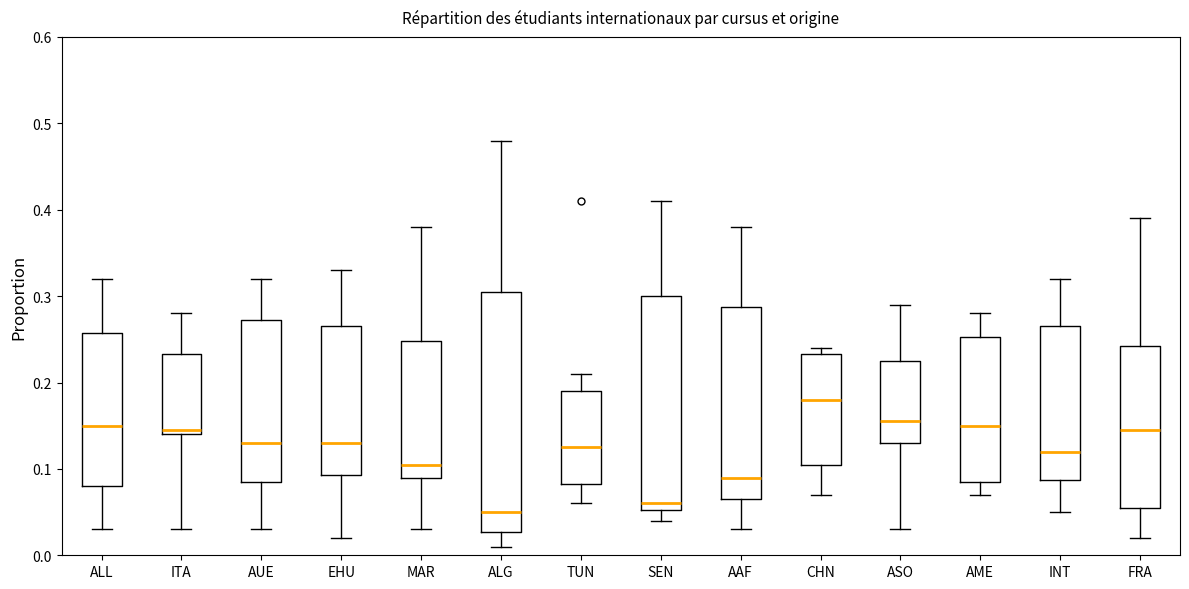

Reading left to right, read every box against the y-axis: the position of its median line, the range the box covers, and the ends of its whiskers. The values are not printed on the chart, so give them approximately, as read against the axis.

ALL: median 0.15, box 0.08 to 0.26, whiskers 0.03 to 0.32
ITA: median 0.15, box 0.14 to 0.23, whiskers 0.03 to 0.28
AUE: median 0.13, box 0.09 to 0.27, whiskers 0.03 to 0.32
EHU: median 0.13, box 0.09 to 0.27, whiskers 0.02 to 0.33
MAR: median 0.11, box 0.09 to 0.25, whiskers 0.03 to 0.38
ALG: median 0.05, box 0.03 to 0.31, whiskers 0.01 to 0.48
TUN: median 0.13, box 0.08 to 0.19, whiskers 0.06 to 0.21
SEN: median 0.06, box 0.05 to 0.30, whiskers 0.04 to 0.41
AAF: median 0.09, box 0.07 to 0.29, whiskers 0.03 to 0.38
CHN: median 0.18, box 0.11 to 0.23, whiskers 0.07 to 0.24
ASO: median 0.16, box 0.13 to 0.23, whiskers 0.03 to 0.29
AME: median 0.15, box 0.09 to 0.25, whiskers 0.07 to 0.28
INT: median 0.12, box 0.09 to 0.27, whiskers 0.05 to 0.32
FRA: median 0.15, box 0.06 to 0.24, whiskers 0.02 to 0.39